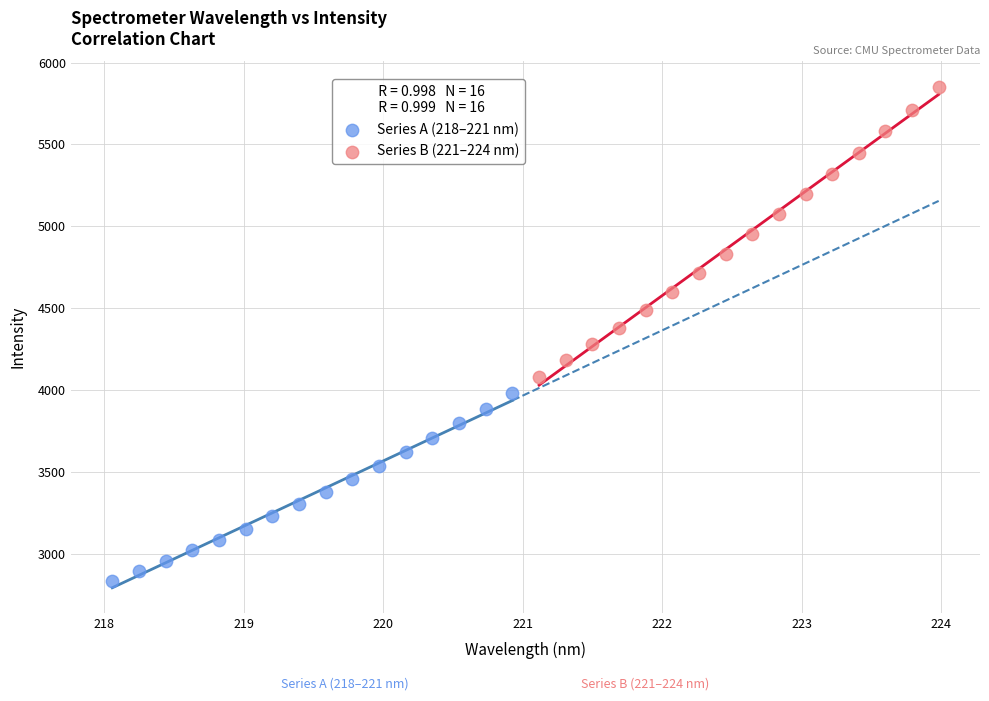

Which series reaches the maximum Y coordinate?

Series B (221–224 nm)